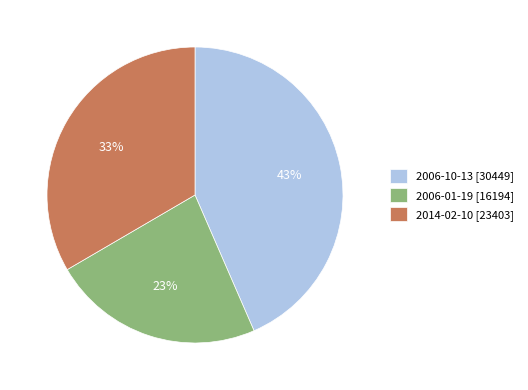

Do 2006-01-19 [16194] and 2014-02-10 [23403] together represent more than half of the pie?

Yes